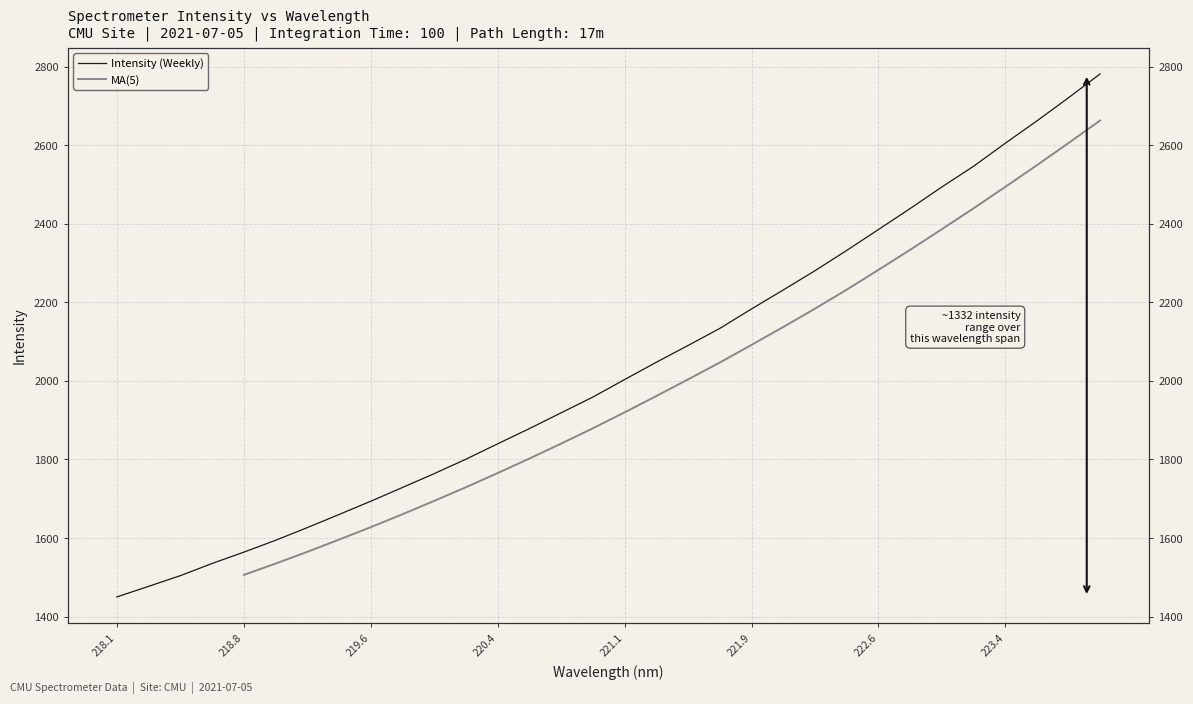

What is the ratio of the value at 218.6332 to the value at 219.2067?

0.9